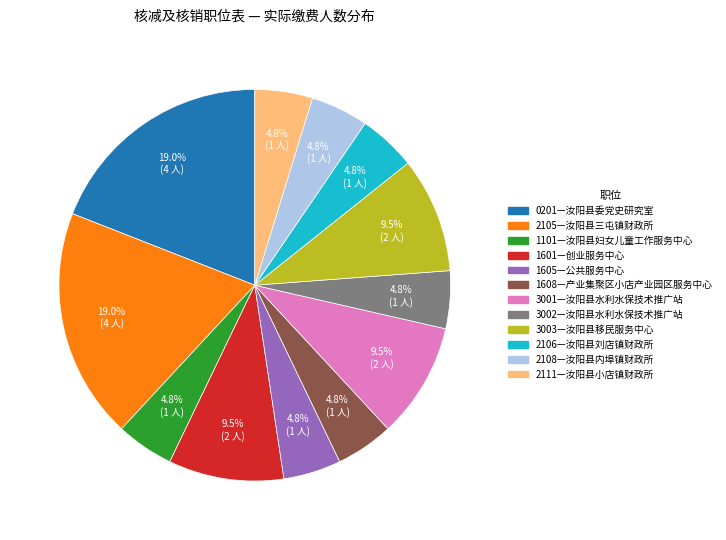

How many segments does this pie chart have?

12